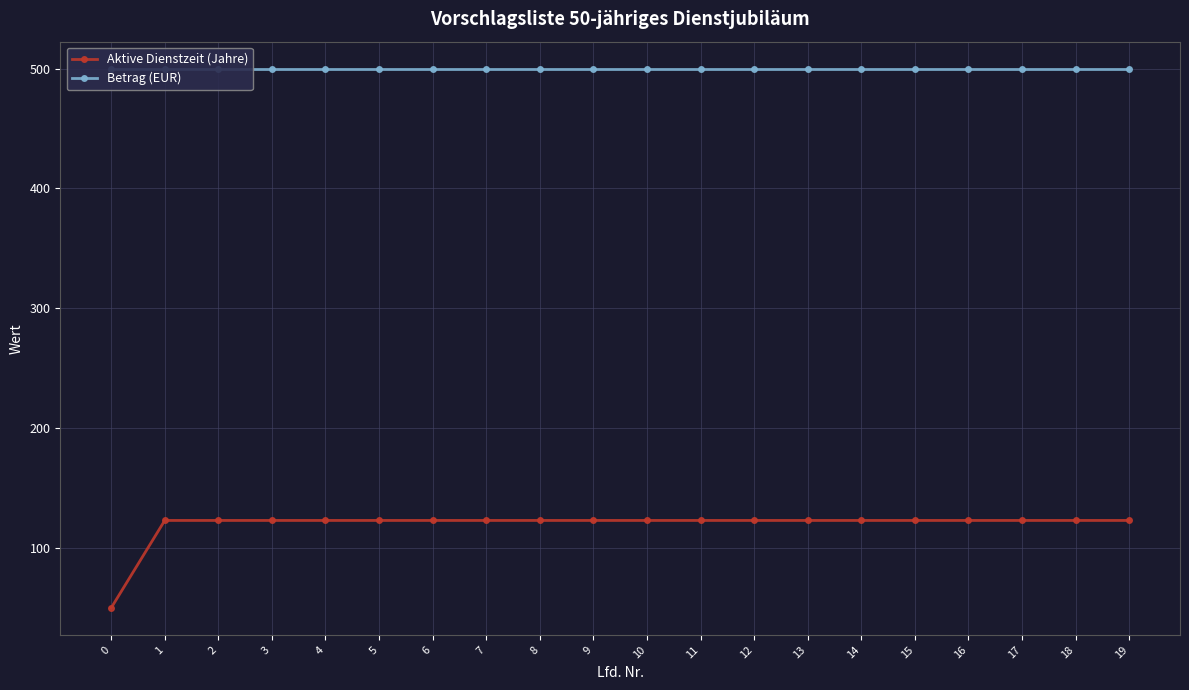

What is the value of the Betrag (EUR) point at the 12th from the left?

500